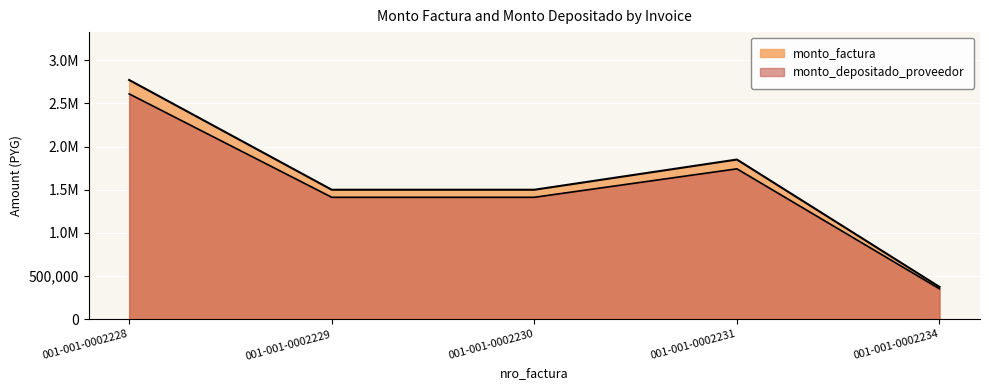

What is the sum of the monto_factura values at 001-001-0002234 and 001-001-0002228?

3147600